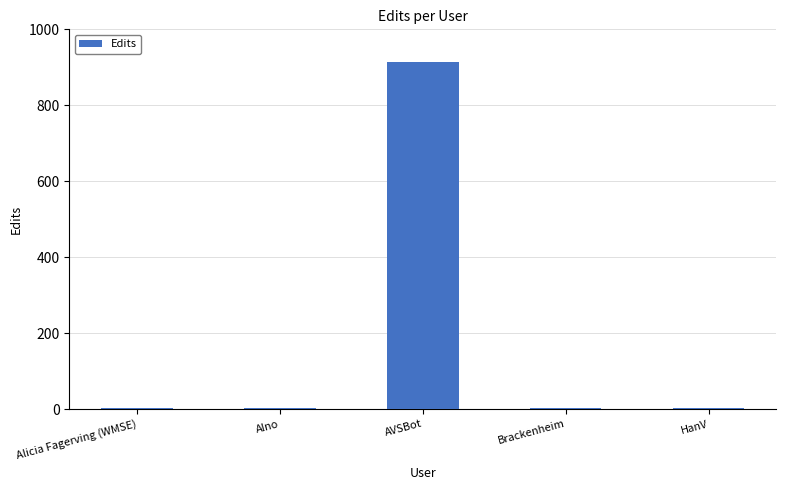

The chart shows a value of 2 at Brackenheim. True or false?

True